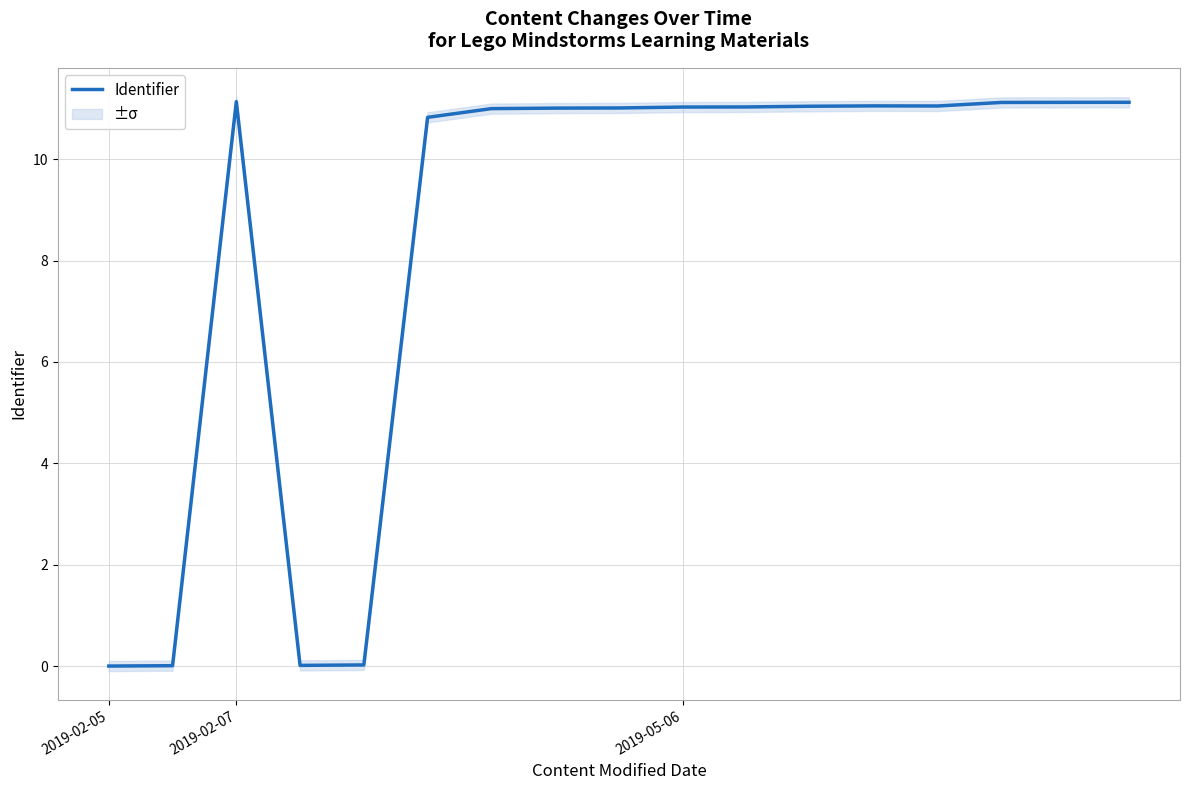

How many categories are shown in the chart?

17